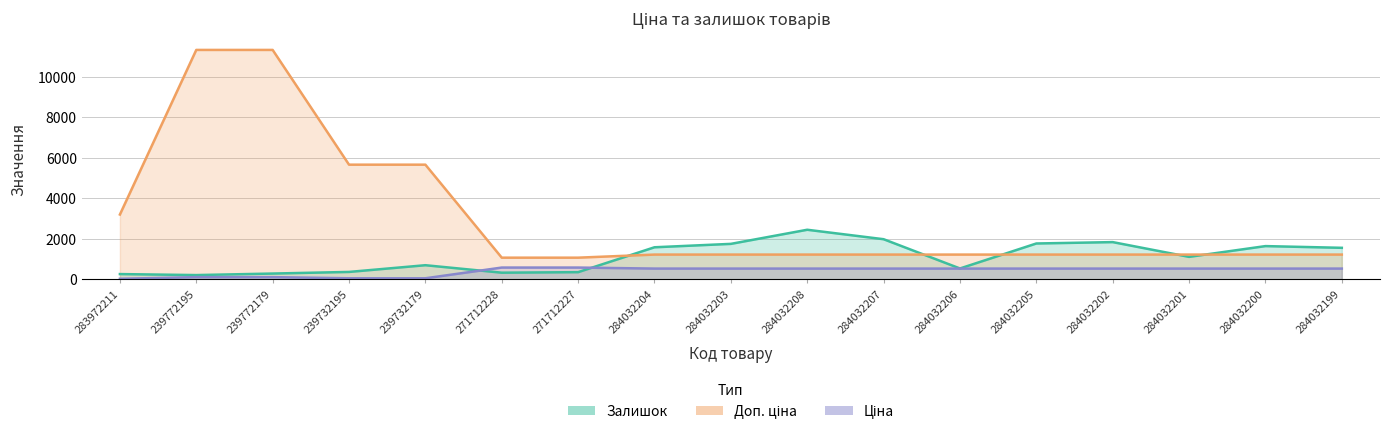

What is the label of the 4th point from the left?

239732195